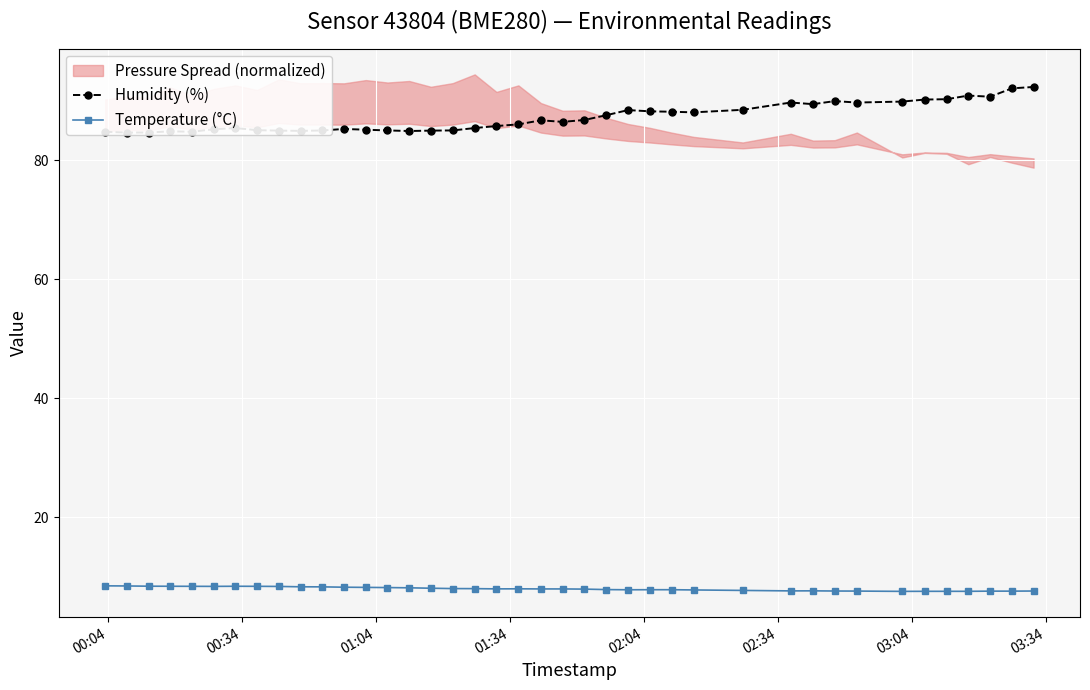

What is the highest value of the Temperature (°C) series?

8.4